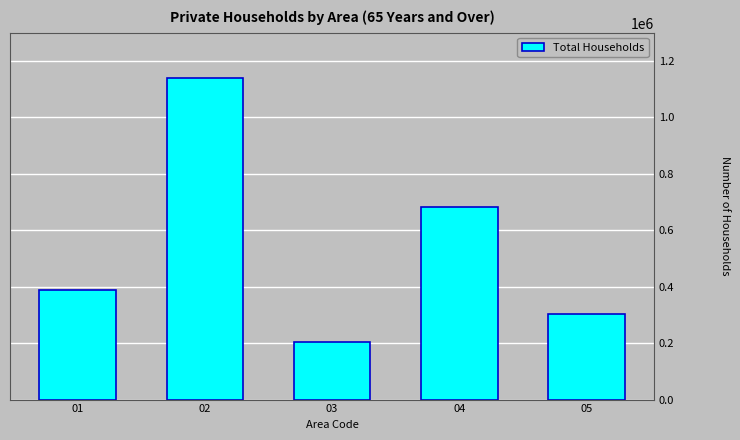

List the labels in order of value, largest first.

02, 04, 01, 05, 03